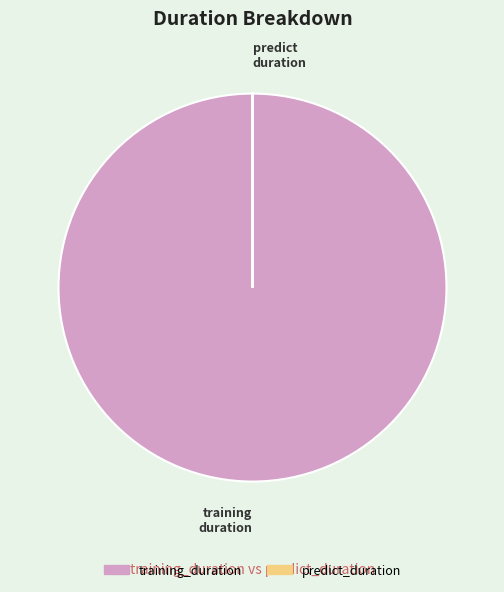

What is the largest slice in the pie chart?

training_duration